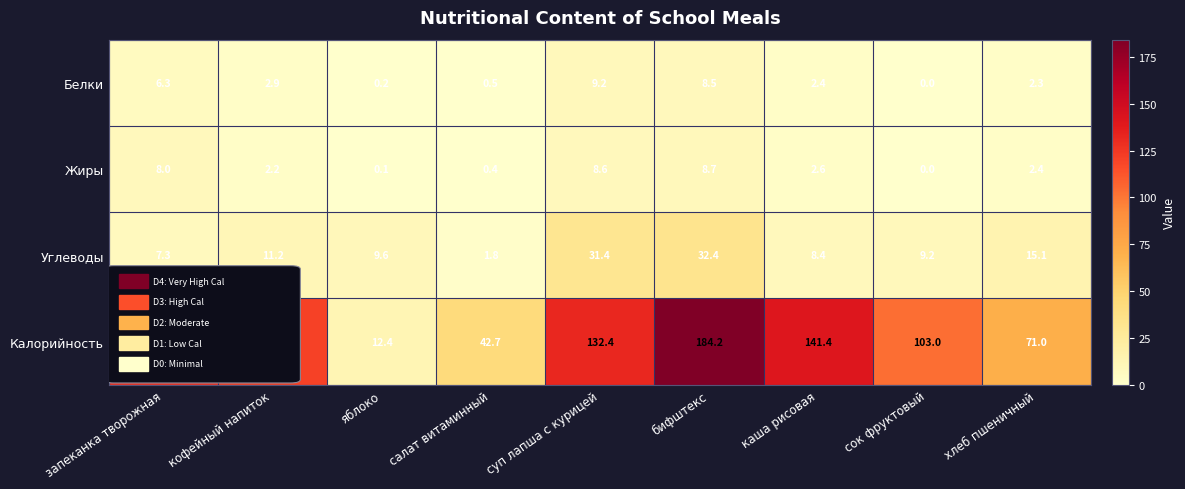

What is the spread (max minus min) of values at суп лапша с курицей?

123.8